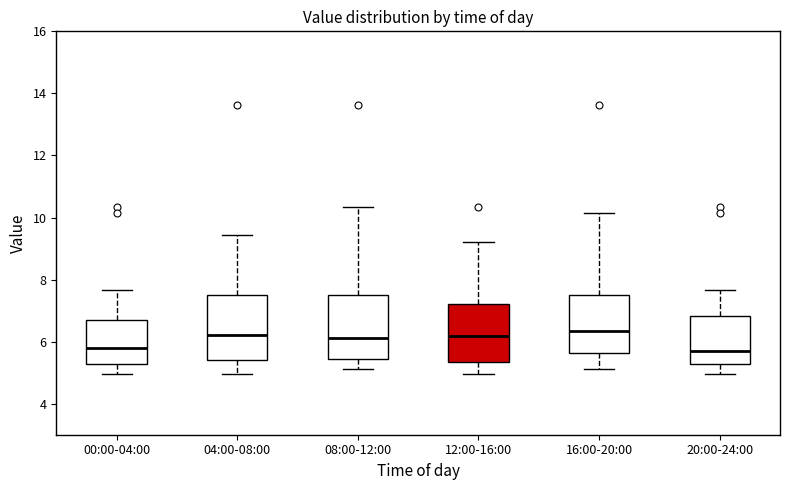

Where is the lower edge of the box for 08:00-12:00 on the y-axis? The values are not printed on the chart, so give them approximately, as read against the axis.

5.4